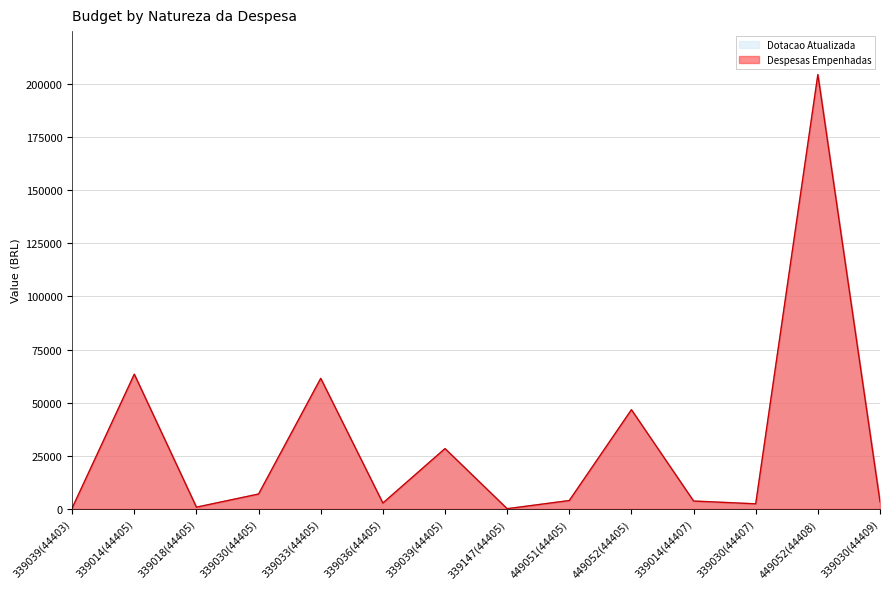

What is the sum of the Despesas Empenhadas values at 339033(44405) and 339030(44405)?

68468.3